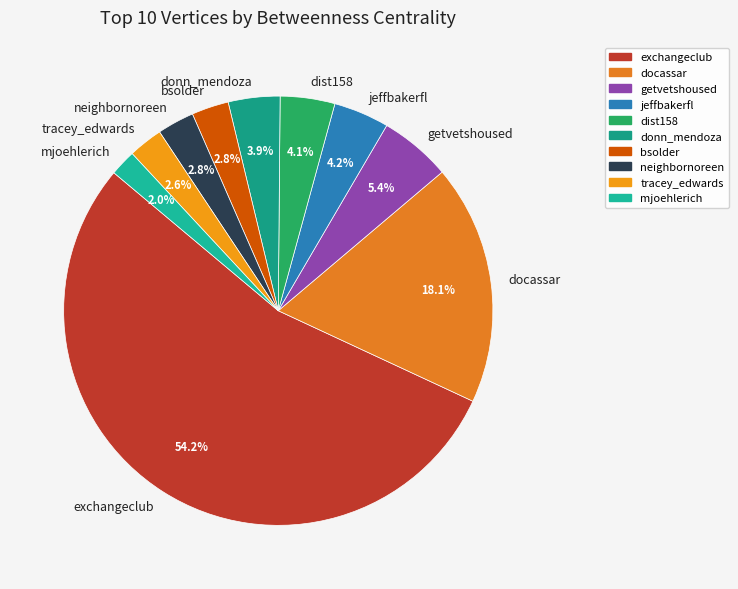

True or false: dist158 accounts for 4% of the total.

True